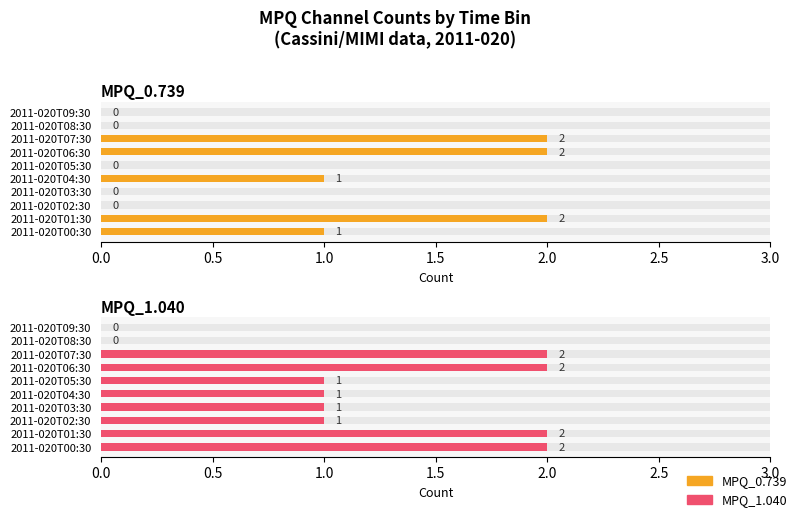

What is the maximum value for MPQ_1.040?

2